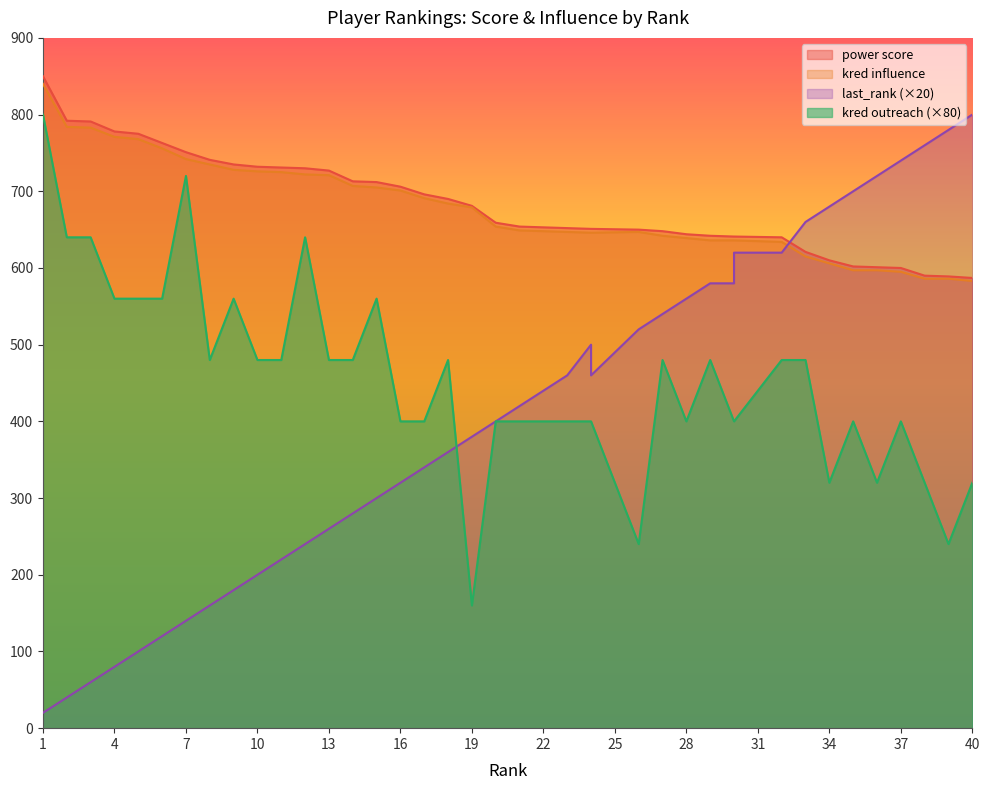

What is the approximate value of last_rank at 32, to the nearest 100?

600